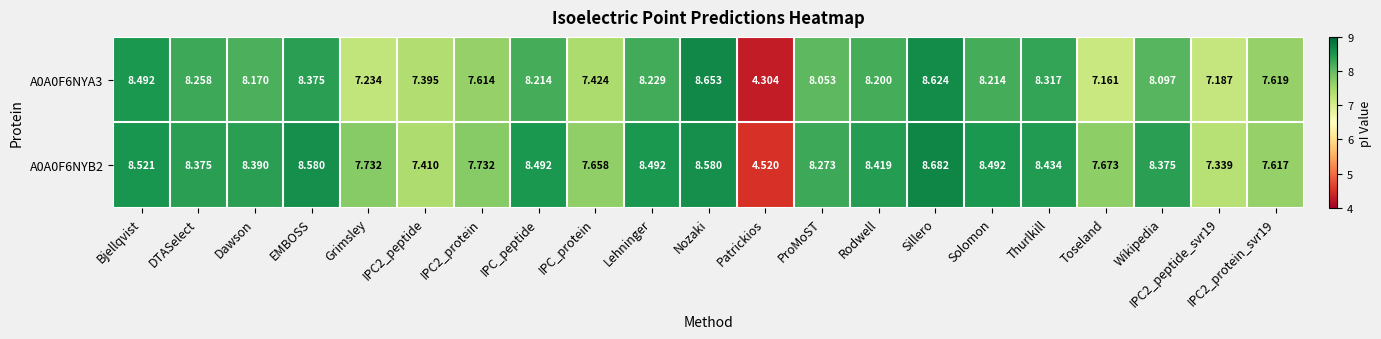

Which category has the highest value across all series?

Sillero